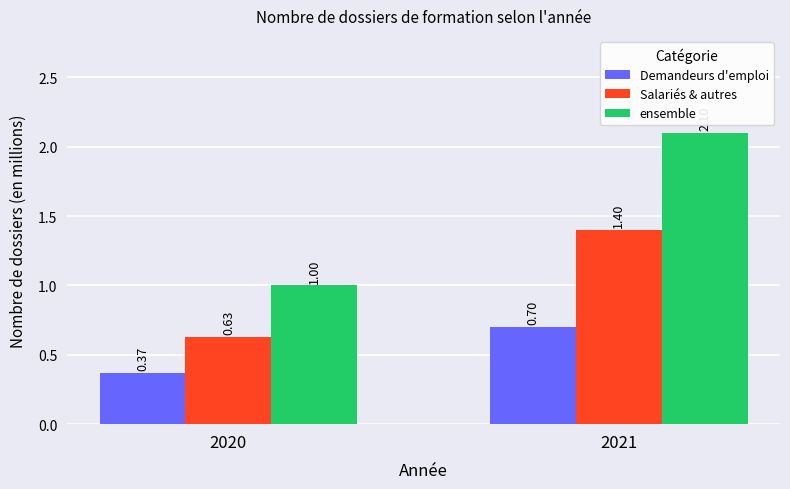

What is the total value across all series at 2021?

4.2